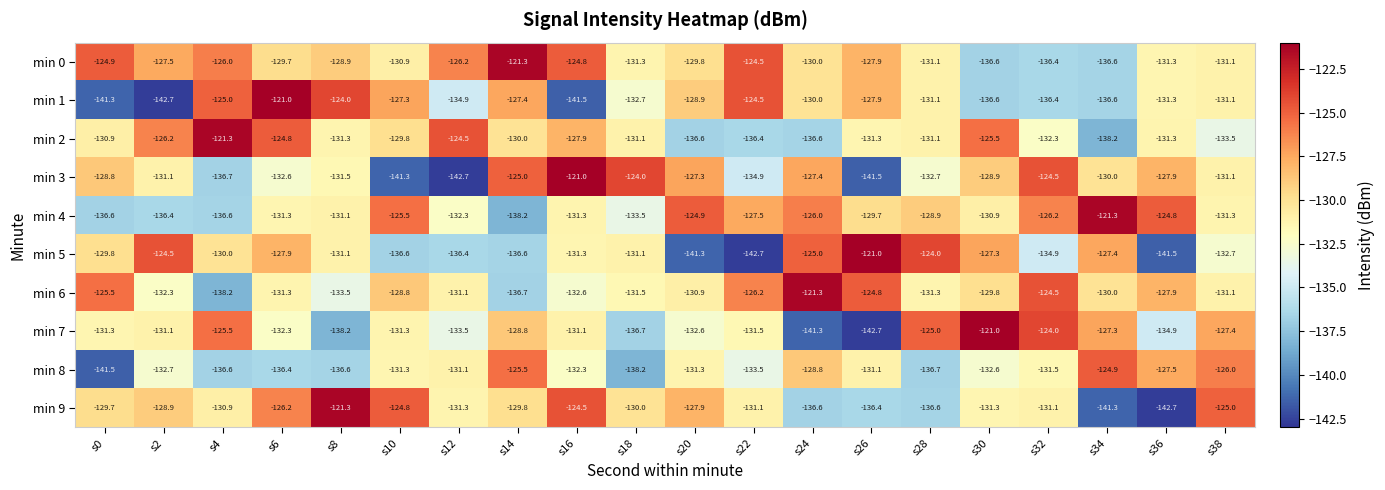

Where does the min 3 series first go above -130?

s0